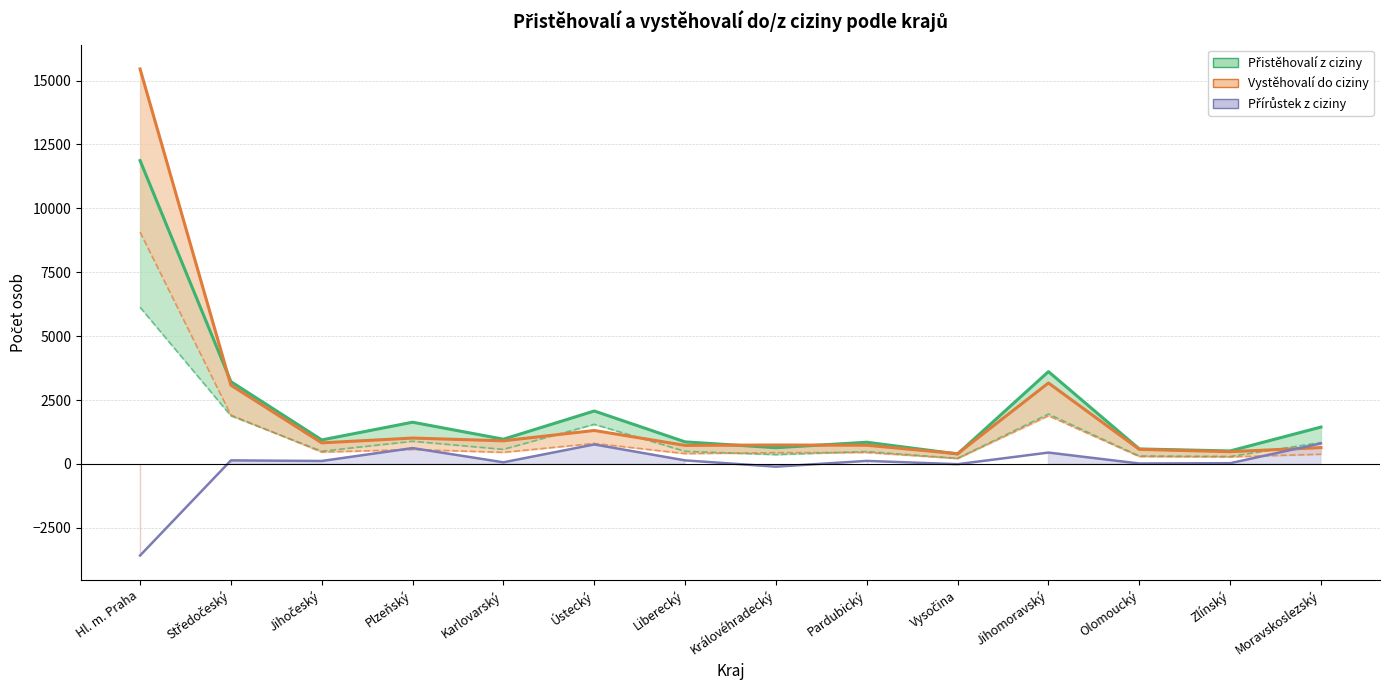

The Přistěhovalí z ciziny (celkem) series shows 849 at Pardubický. True or false?

True